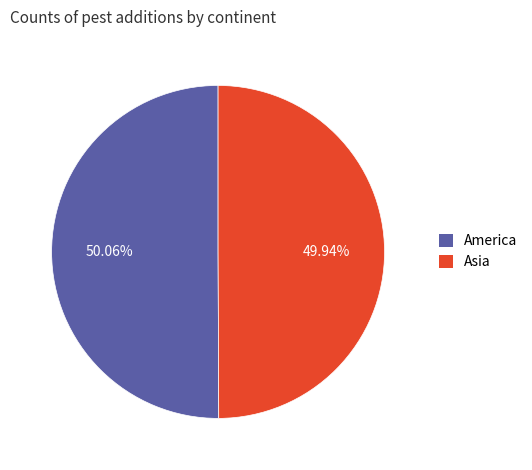

Count the number of slices in the pie.

2